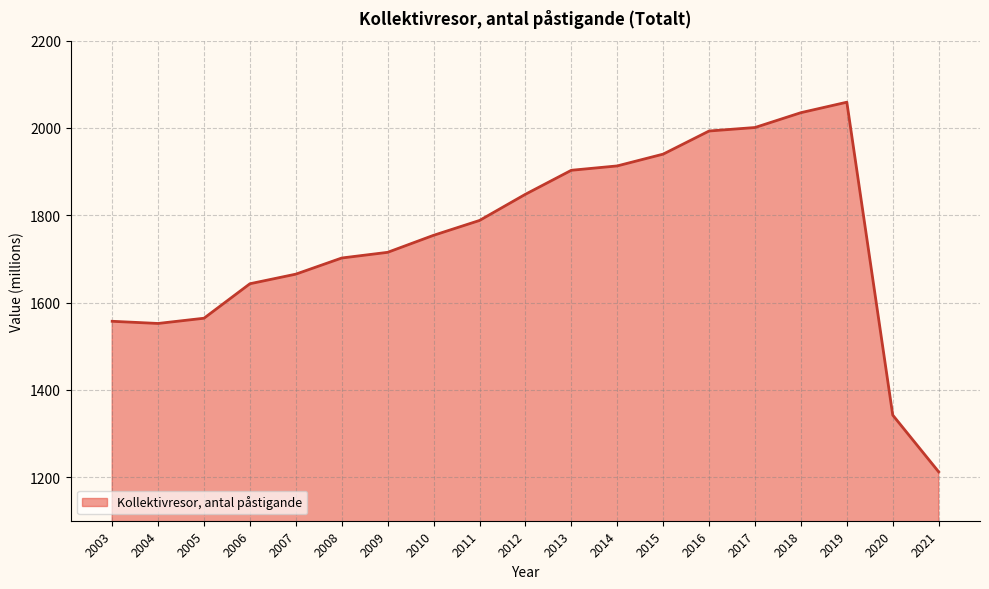

Where is the data nearest to the value 1635?

2006